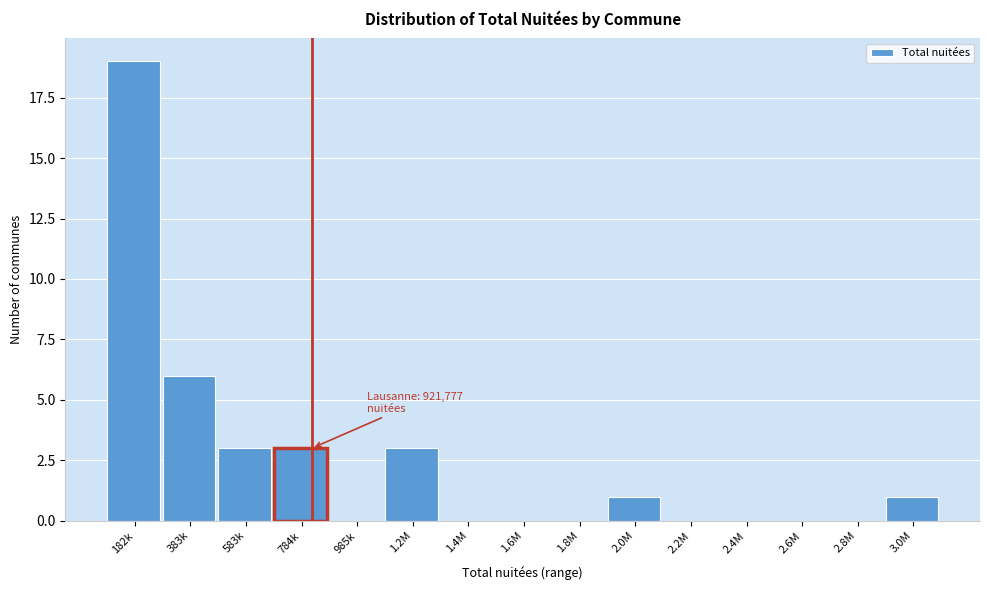

Reading left to right, list all the values displayed in this chart.

182k=19	383k=6	583k=3	784k=3	985k=0	1.2M=3	1.4M=0	1.6M=0	1.8M=0	2.0M=1	2.2M=0	2.4M=0	2.6M=0	2.8M=0	3.0M=1